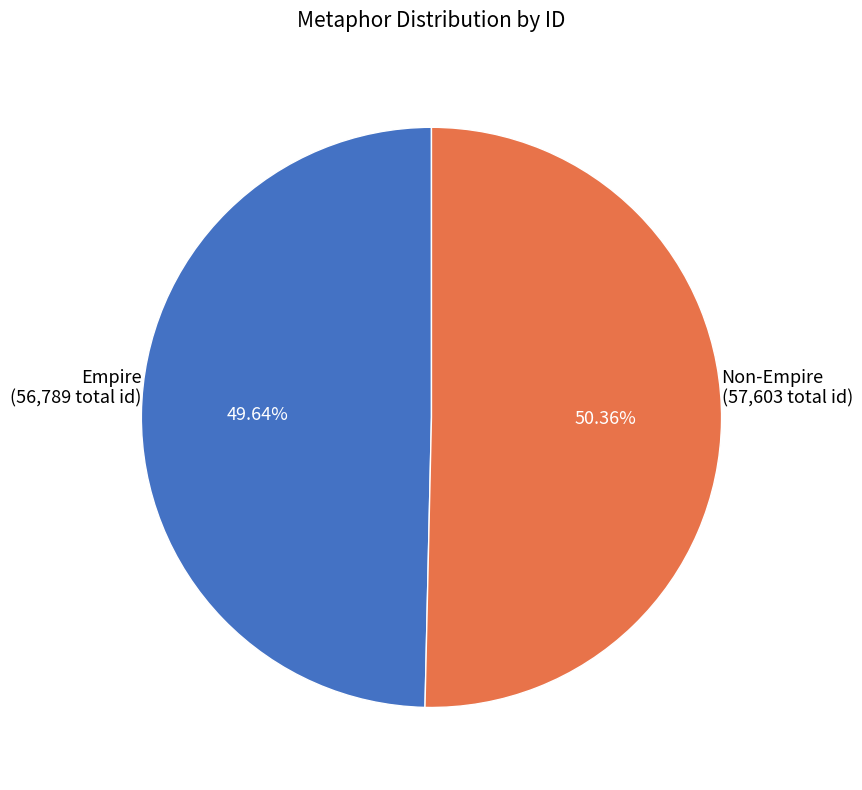

Does any single category account for the majority?

Yes